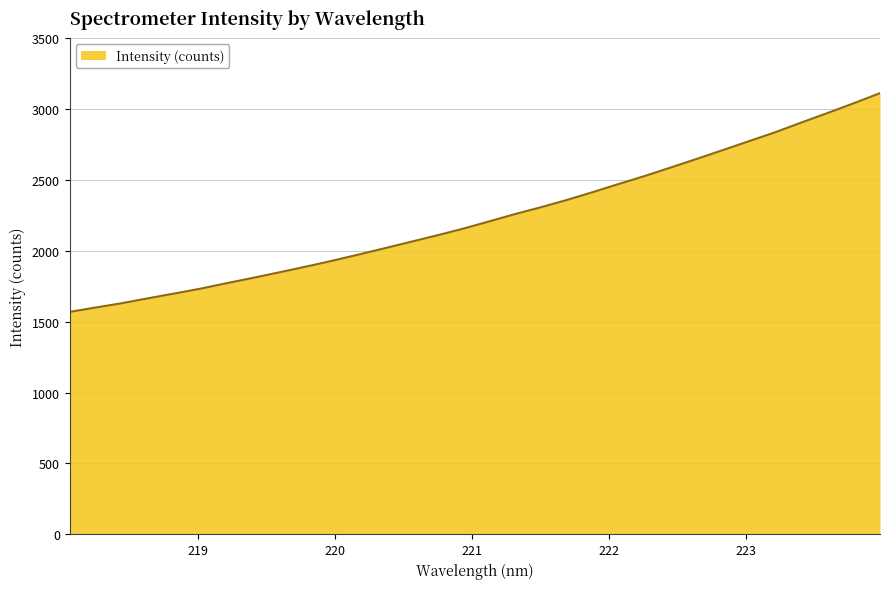

What is the greatest value displayed?

3110.4